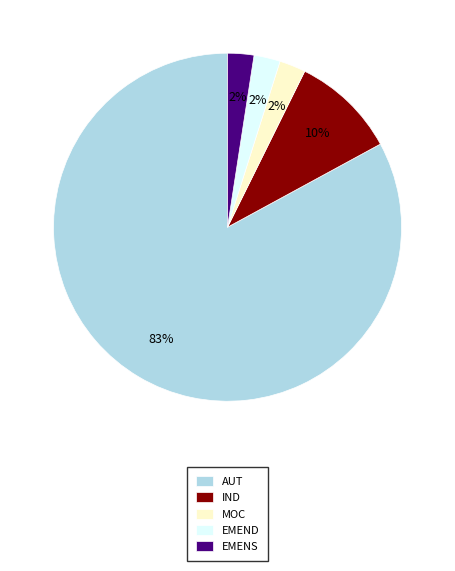

Which slice is the largest?

AUT